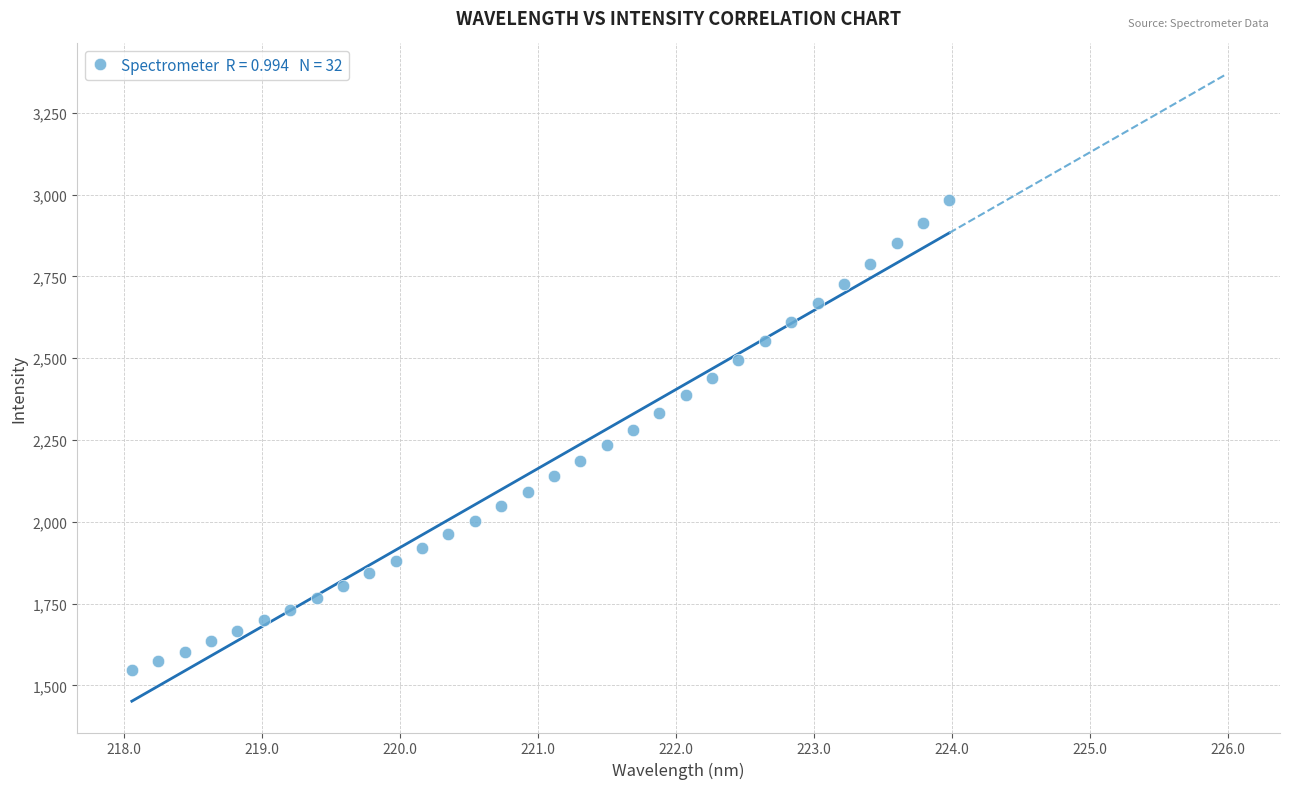

What is the range of X values (max minus min)?

5.9